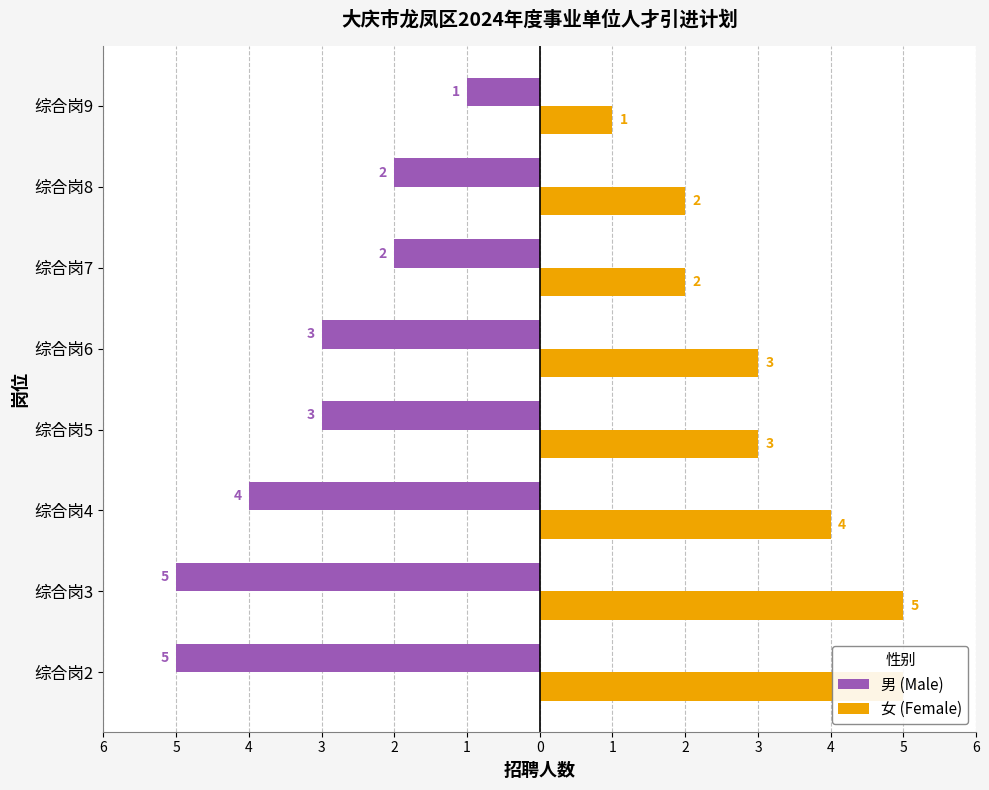

What is the sum of all 女 (Female) values?

25